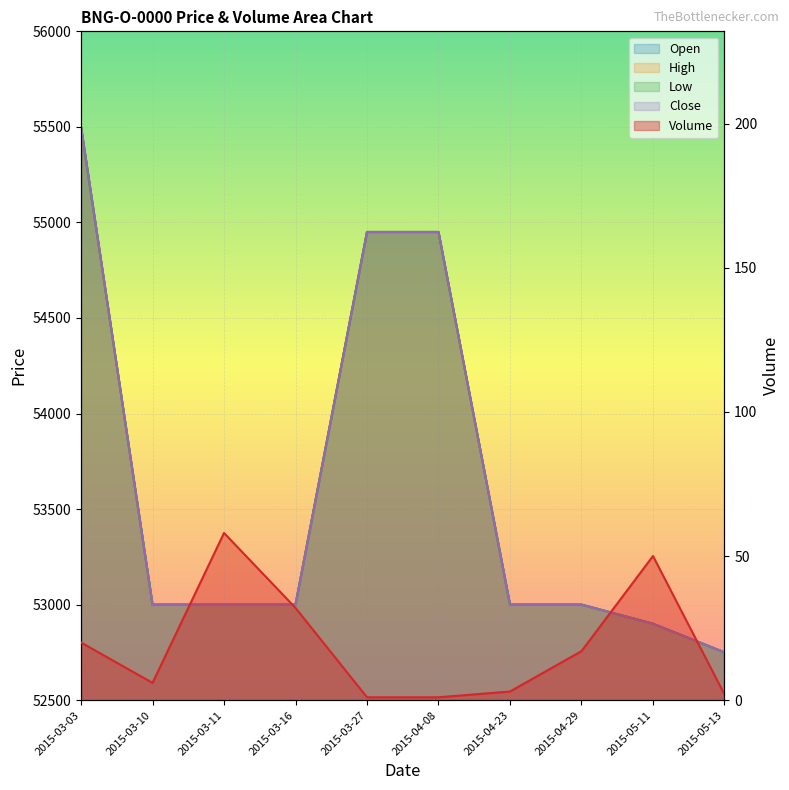

Reading left to right, list all the values displayed in this chart.

Open: 2015-03-03=55500	2015-03-10=53000	2015-03-11=53000	2015-03-16=53000	2015-03-27=54950	2015-04-08=54950	2015-04-23=53000	2015-04-29=53000	2015-05-11=52900	2015-05-13=52750
High: 2015-03-03=55500	2015-03-10=53000	2015-03-11=53000	2015-03-16=53000	2015-03-27=54950	2015-04-08=54950	2015-04-23=53000	2015-04-29=53000	2015-05-11=52900	2015-05-13=52750
Low: 2015-03-03=55500	2015-03-10=53000	2015-03-11=53000	2015-03-16=53000	2015-03-27=54950	2015-04-08=54950	2015-04-23=53000	2015-04-29=53000	2015-05-11=52900	2015-05-13=52750
Close: 2015-03-03=55500	2015-03-10=53000	2015-03-11=53000	2015-03-16=53000	2015-03-27=54950	2015-04-08=54950	2015-04-23=53000	2015-04-29=53000	2015-05-11=52900	2015-05-13=52750
Volume: 2015-03-03=20	2015-03-10=6	2015-03-11=58	2015-03-16=32	2015-03-27=1	2015-04-08=1	2015-04-23=3	2015-04-29=17	2015-05-11=50	2015-05-13=2